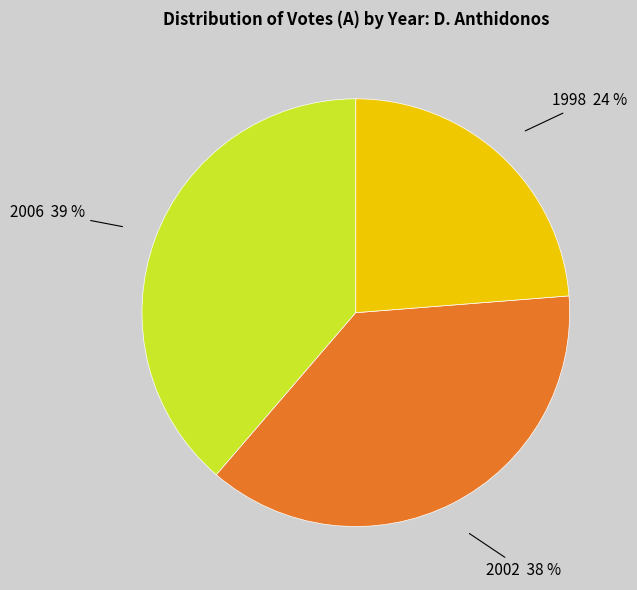

Does 1998 account for over 50% of the chart?

No